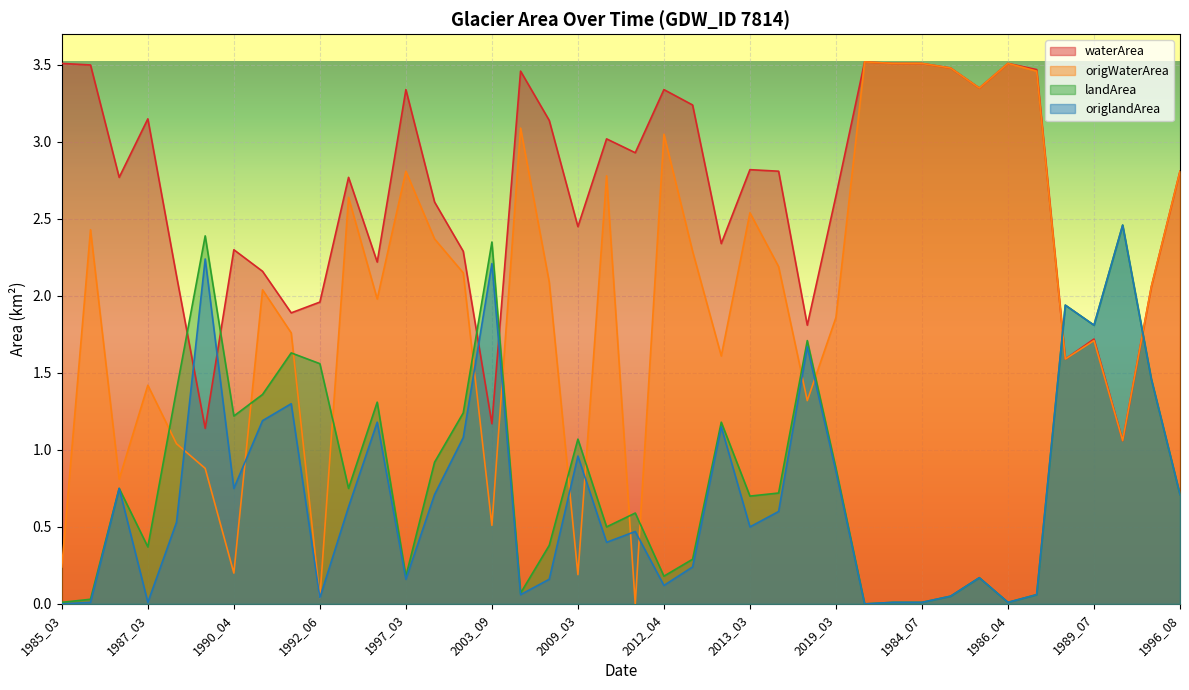

Is it true that origWaterArea equals 3.5 at 1985_06?

True